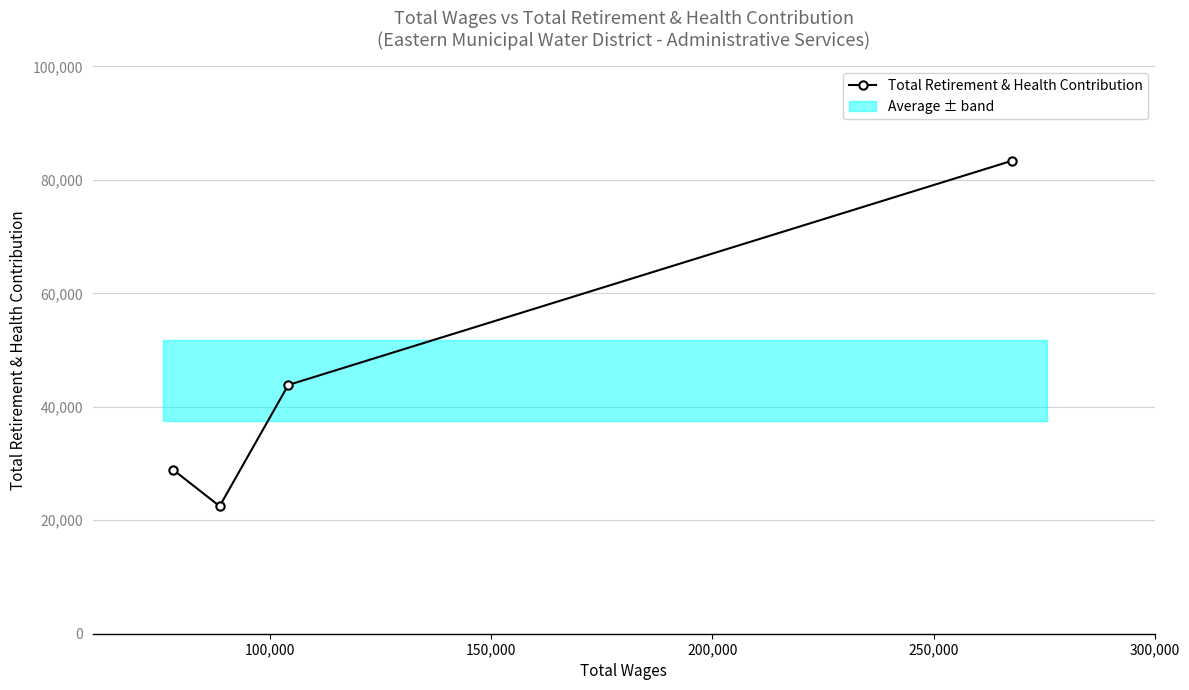

What is the highest value of the Total Retirement & Health Contribution series?

83371